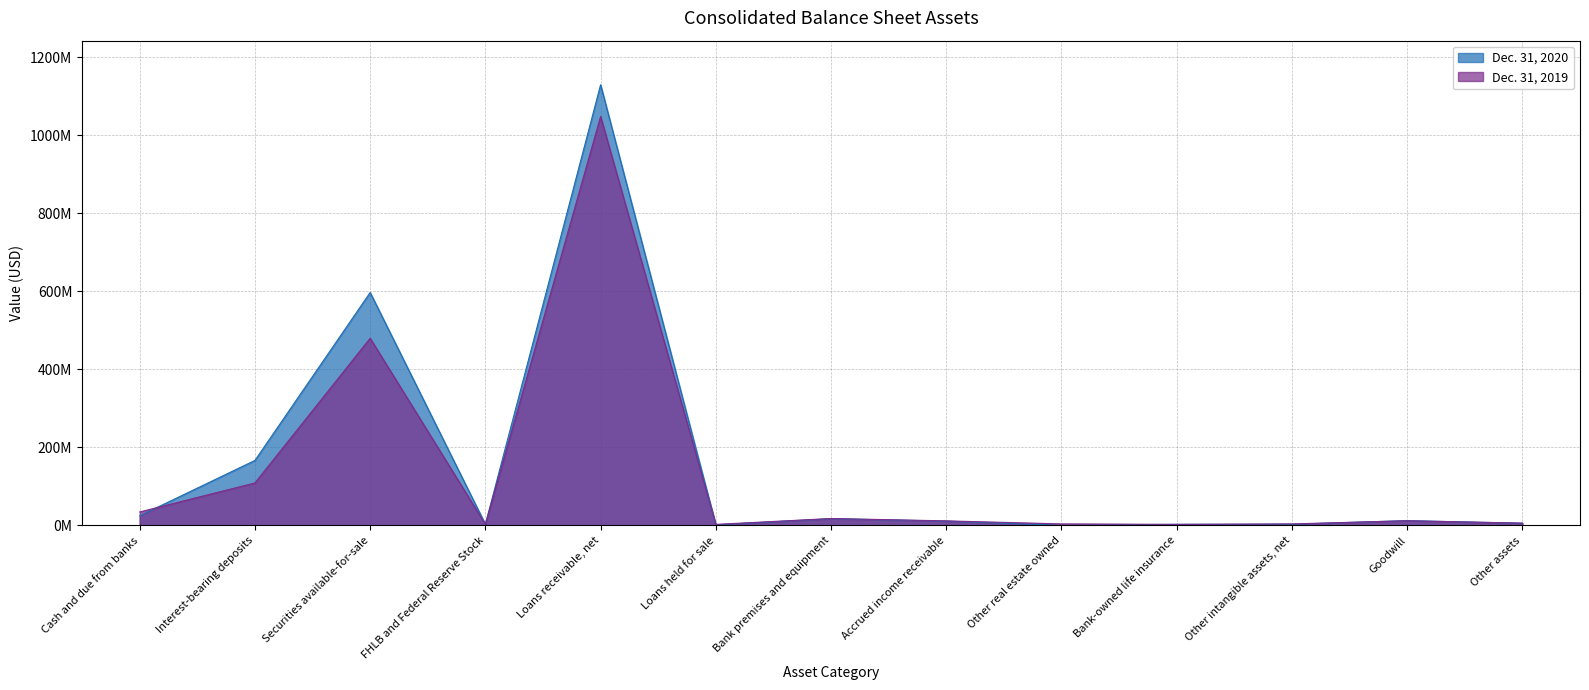

What is the label of the 8th point from the left?

Accrued income receivable